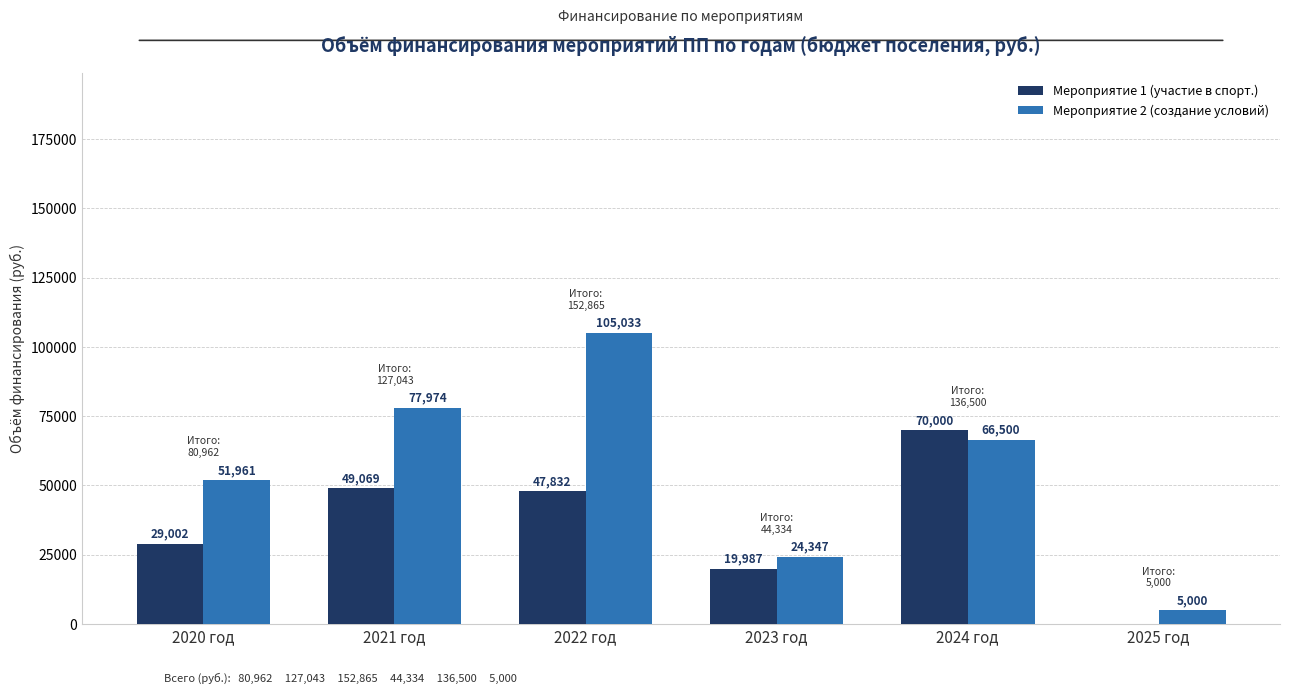

Is the value of Мероприятие 2 (создание условий) at 2020 год greater than the value of Мероприятие 1 (участие в спорт.) at 2025 год?

Yes